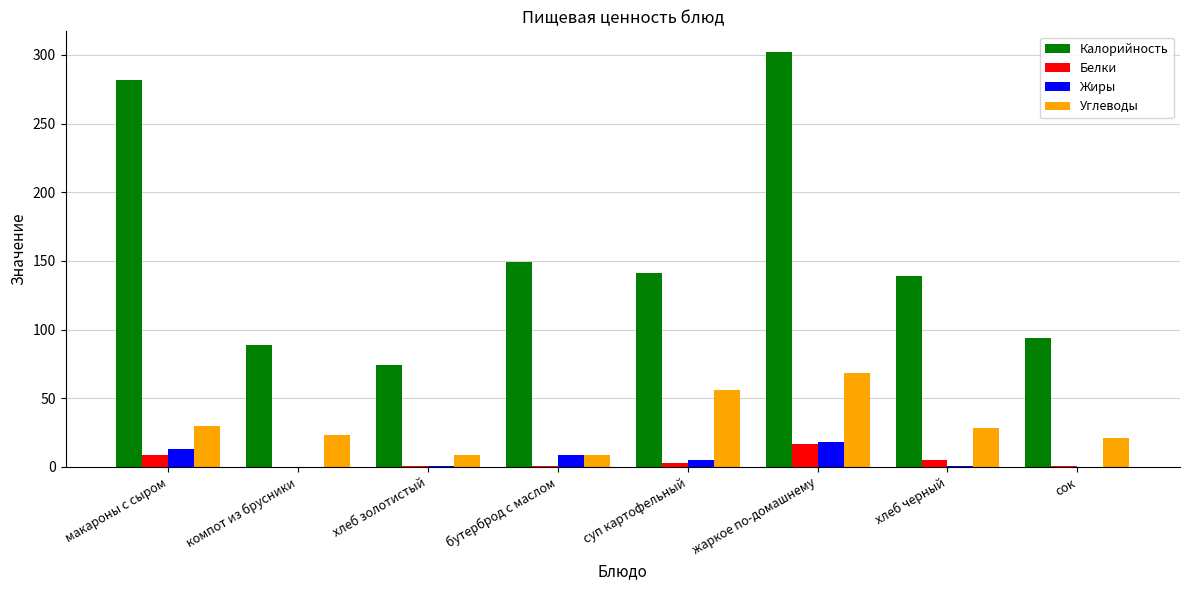

Is it true that Калорийность equals 89 at компот из брусники?

True